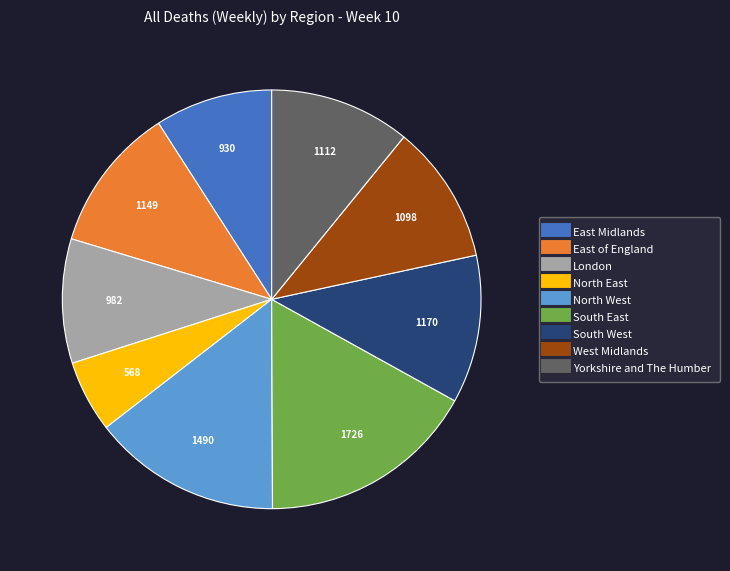

Which category has the biggest portion of the pie?

South East